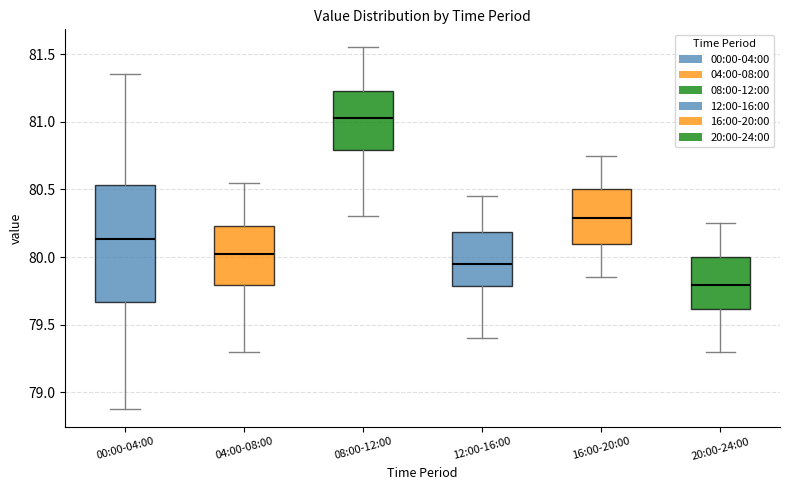

Reading left to right, read every box against the y-axis: the position of its median line, the range the box covers, and the ends of its whiskers. The values are not printed on the chart, so give them approximately, as read against the axis.

00:00-04:00: median 80.15, box 79.65 to 80.55, whiskers 78.90 to 81.35
04:00-08:00: median 80.05, box 79.80 to 80.25, whiskers 79.30 to 80.55
08:00-12:00: median 81.05, box 80.80 to 81.25, whiskers 80.30 to 81.55
12:00-16:00: median 79.95, box 79.80 to 80.20, whiskers 79.40 to 80.45
16:00-20:00: median 80.30, box 80.10 to 80.50, whiskers 79.85 to 80.75
20:00-24:00: median 79.80, box 79.60 to 80.00, whiskers 79.30 to 80.25